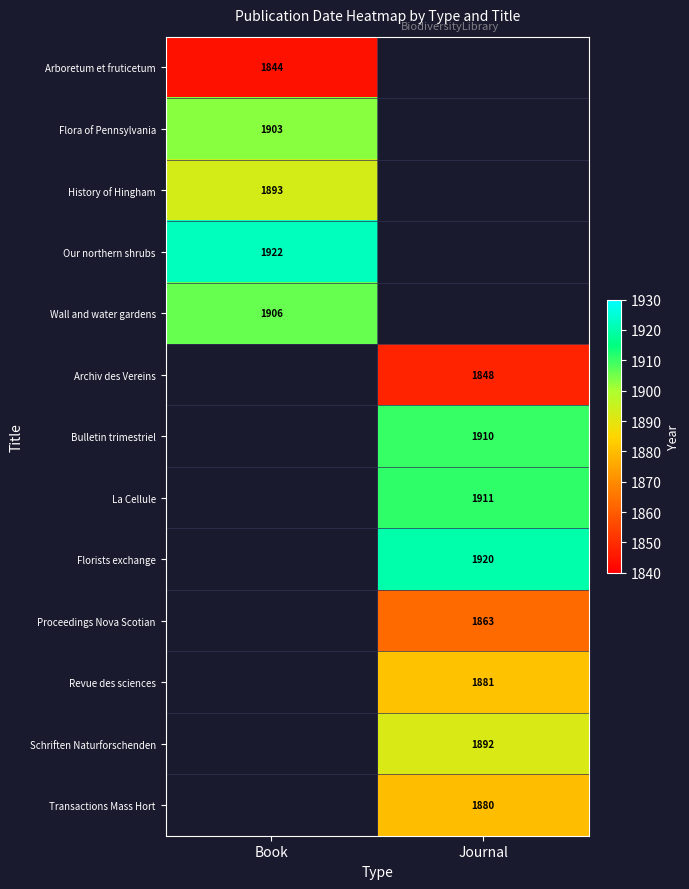

True or false: Arboretum et fruticetum has a value of 3186 at Book.

False